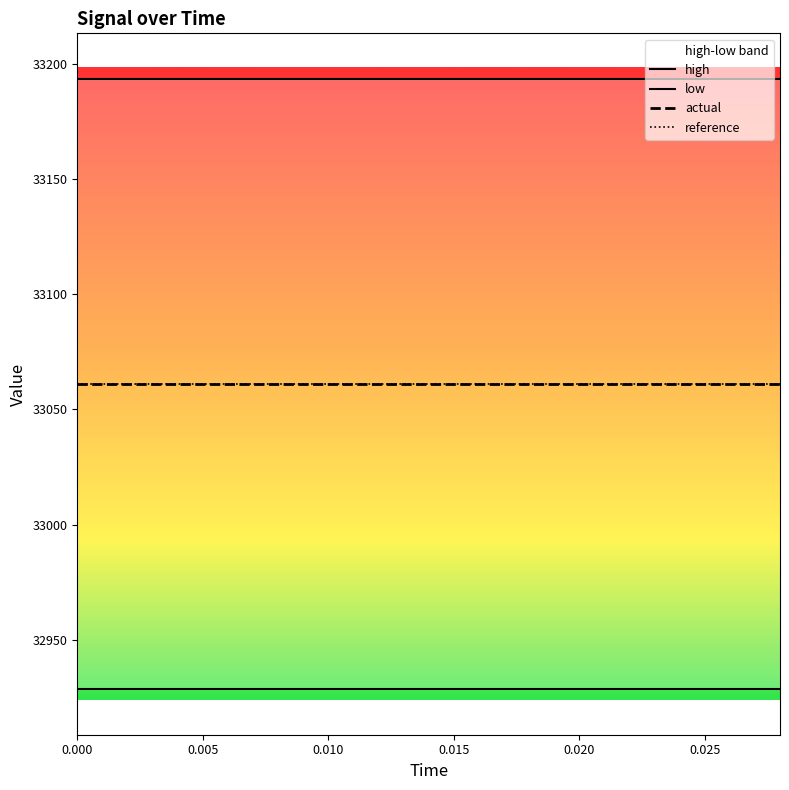

True or false: reference has a value of 55638.3 at 0.005.

False